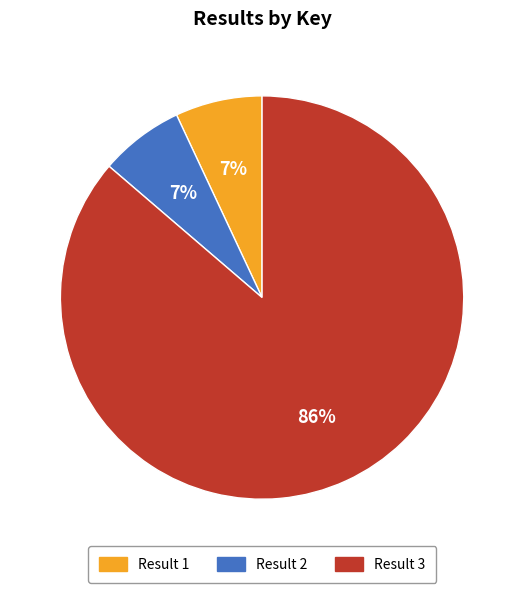

To the nearest percent, what is the combined percentage of Result 2 and Result 1?

14%